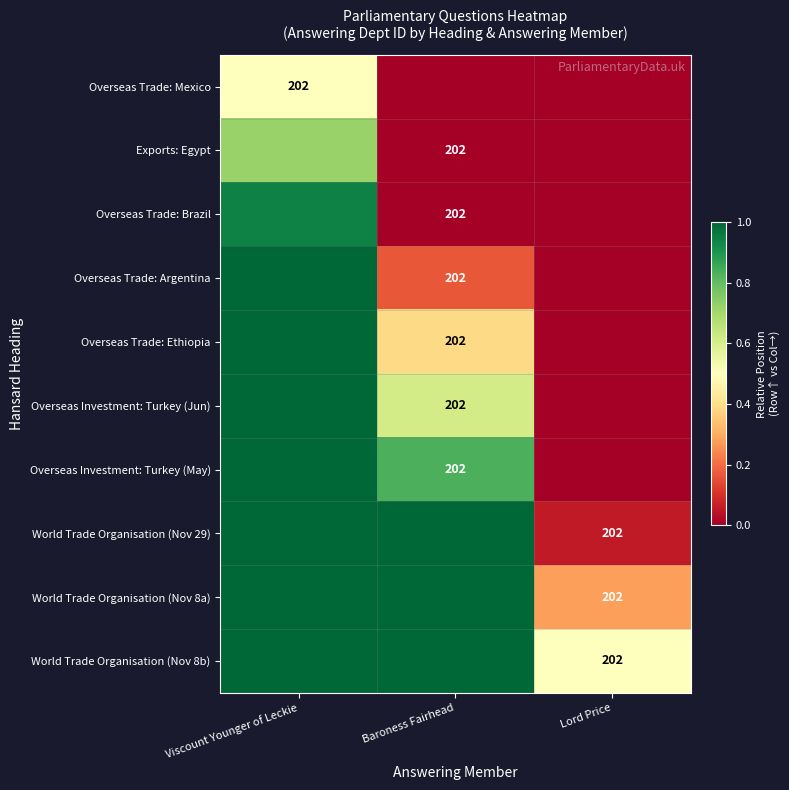

Is the value of Overseas Investment: Turkey (May) at Baroness Fairhead greater than the value of World Trade Organisation (Nov 8b) at Baroness Fairhead?

No